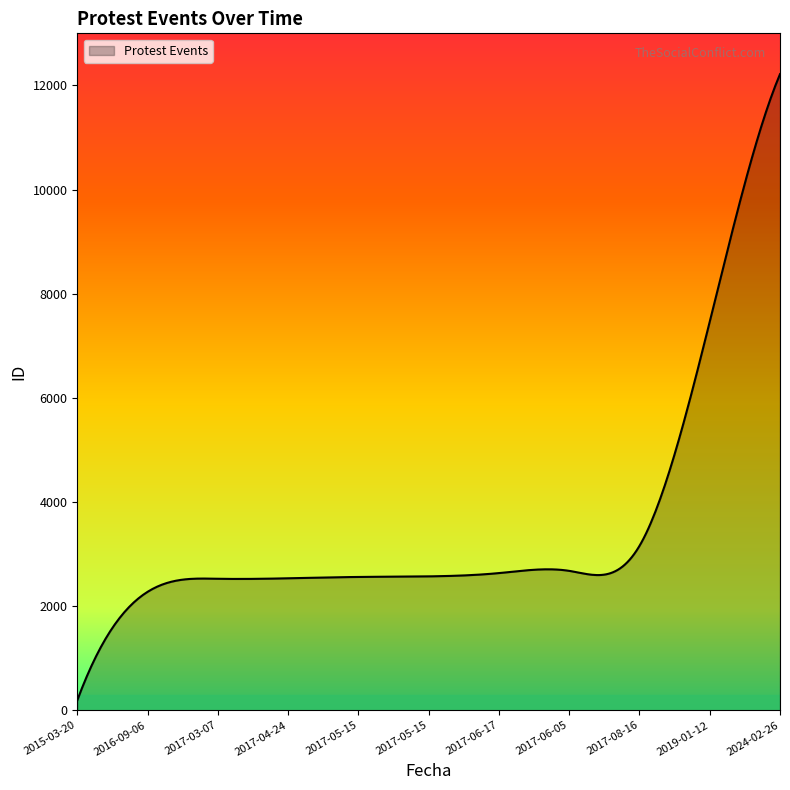

What is the difference between the maximum and minimum values?

12024.0